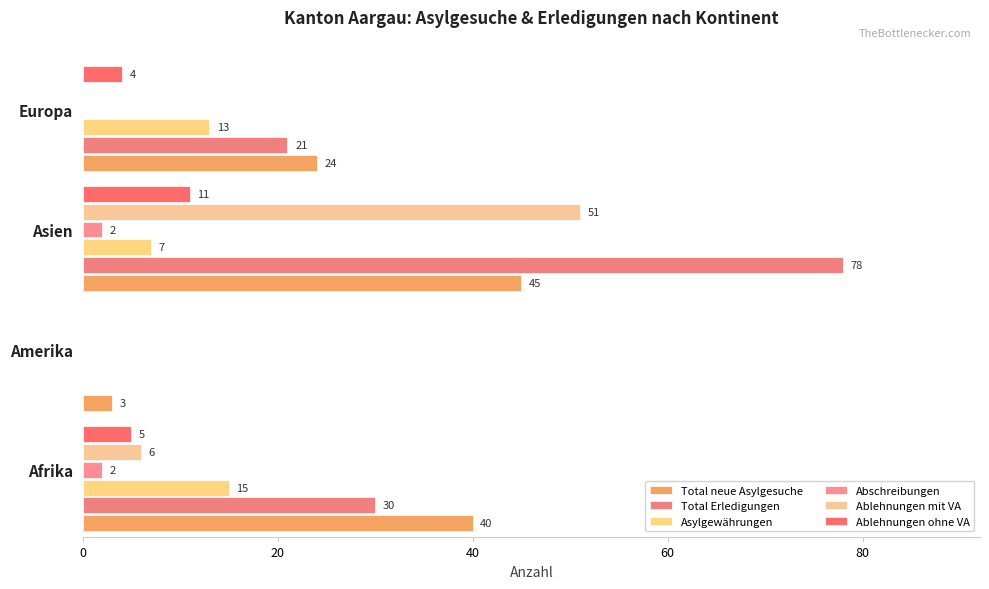

What are all the series names shown in the legend?

Total neue Asylgesuche, Total Erledigungen, Asylgewährungen, Abschreibungen, Ablehnungen mit VA, Ablehnungen ohne VA